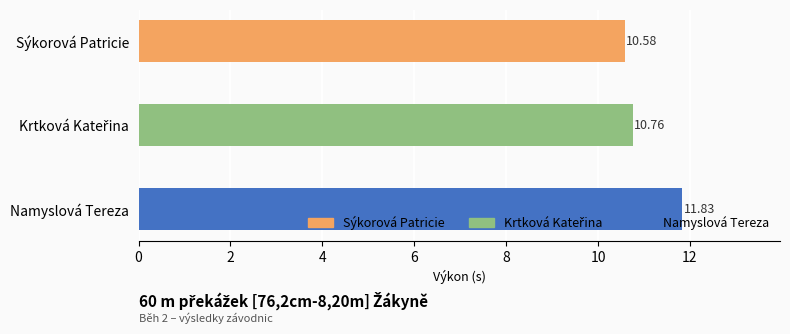

Between Sýkorová Patricie and Namyslová Tereza, which is larger?

Namyslová Tereza